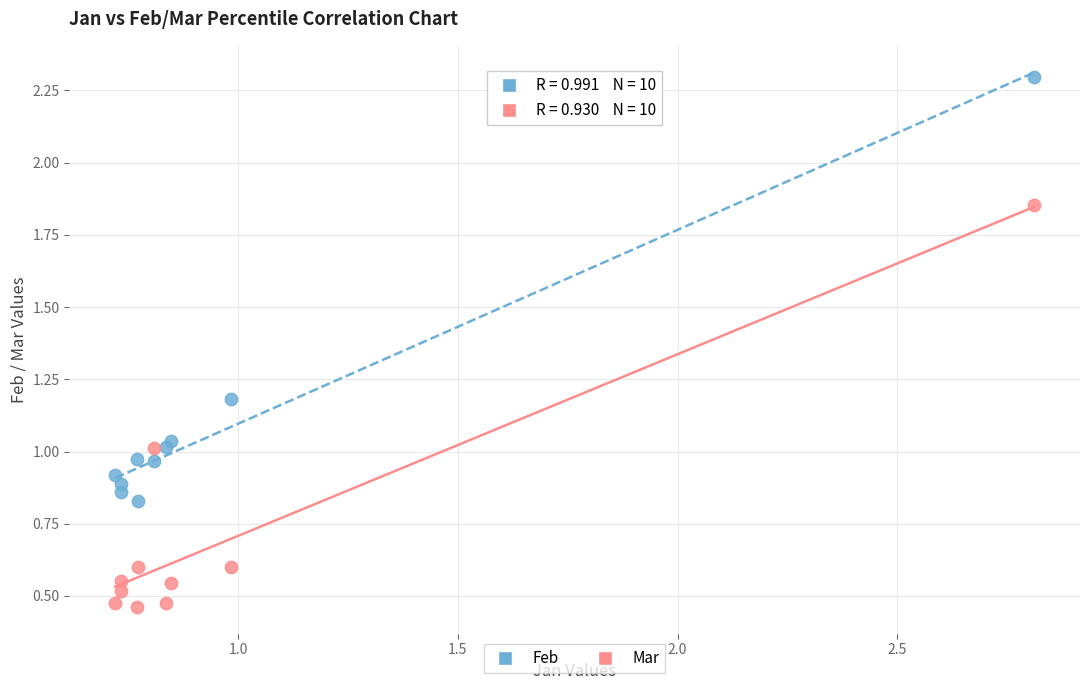

Which series has the widest spread of Y values?

Feb